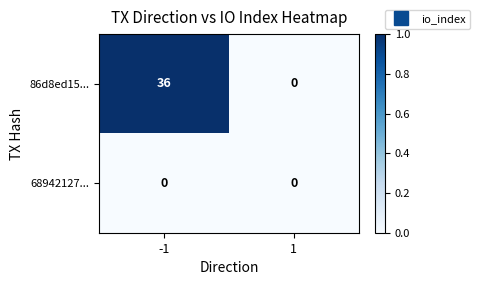

Between -1 and 1, which series saw the biggest shift?

86d8ed15...